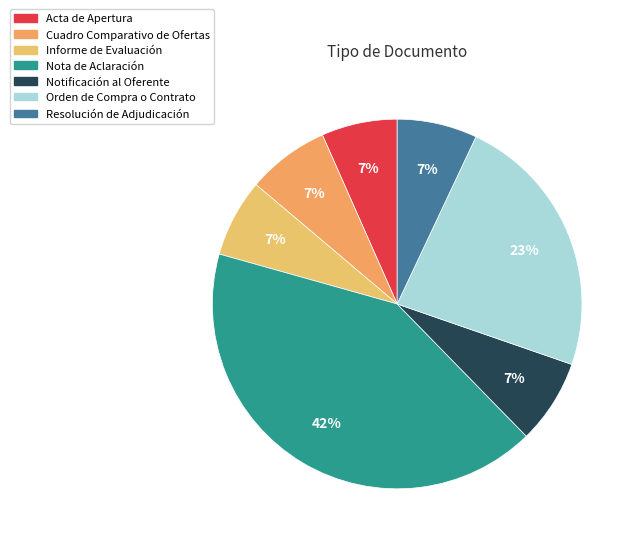

To the nearest percent, what is the combined percentage of Informe de Evaluación and Acta de Apertura?

13%